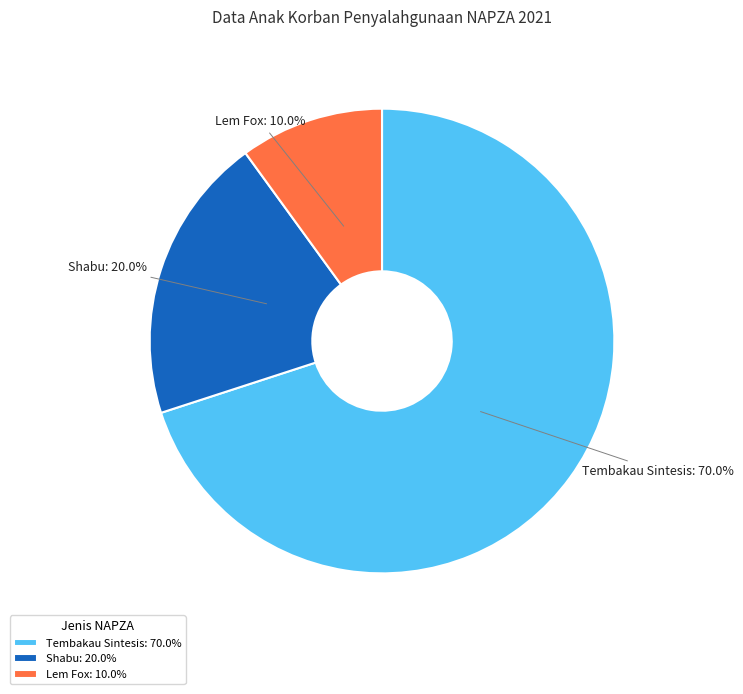

What is the largest slice in the pie chart?

Tembakau Sintesis